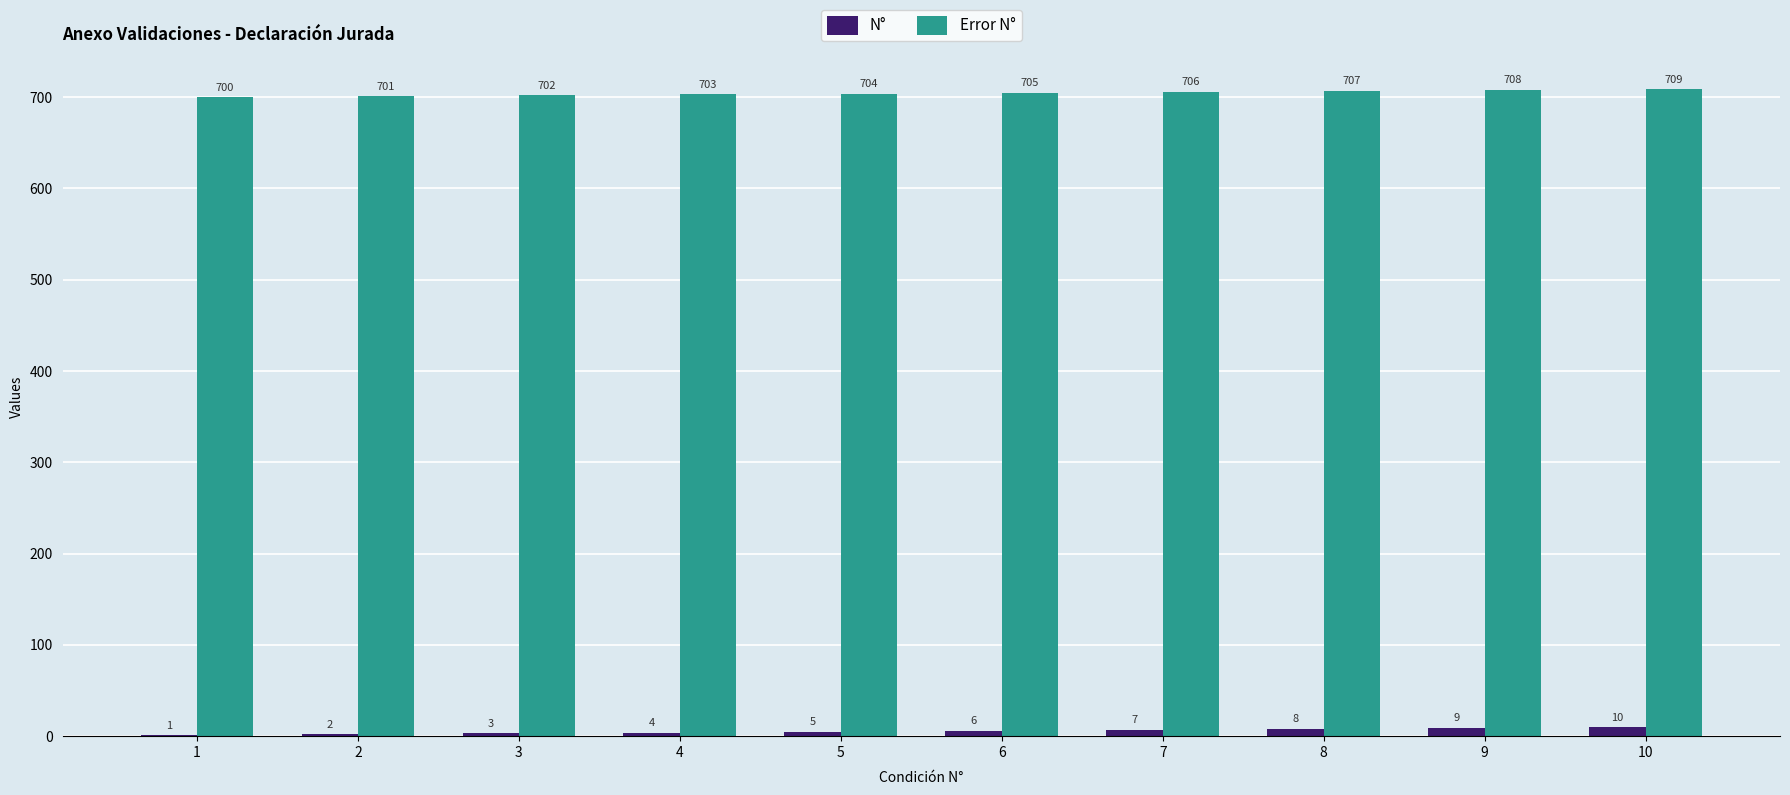

Reading left to right, what are all the values shown in this chart?

N°: 1=1	2=2	3=3	4=4	5=5	6=6	7=7	8=8	9=9	10=10
Error N°: 1=700	2=701	3=702	4=703	5=704	6=705	7=706	8=707	9=708	10=709